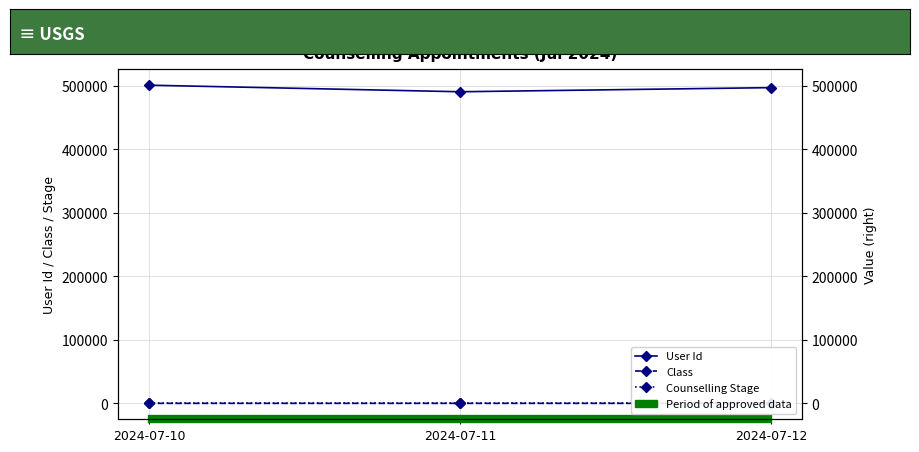

Is this an area chart (filled region under the line)?

No